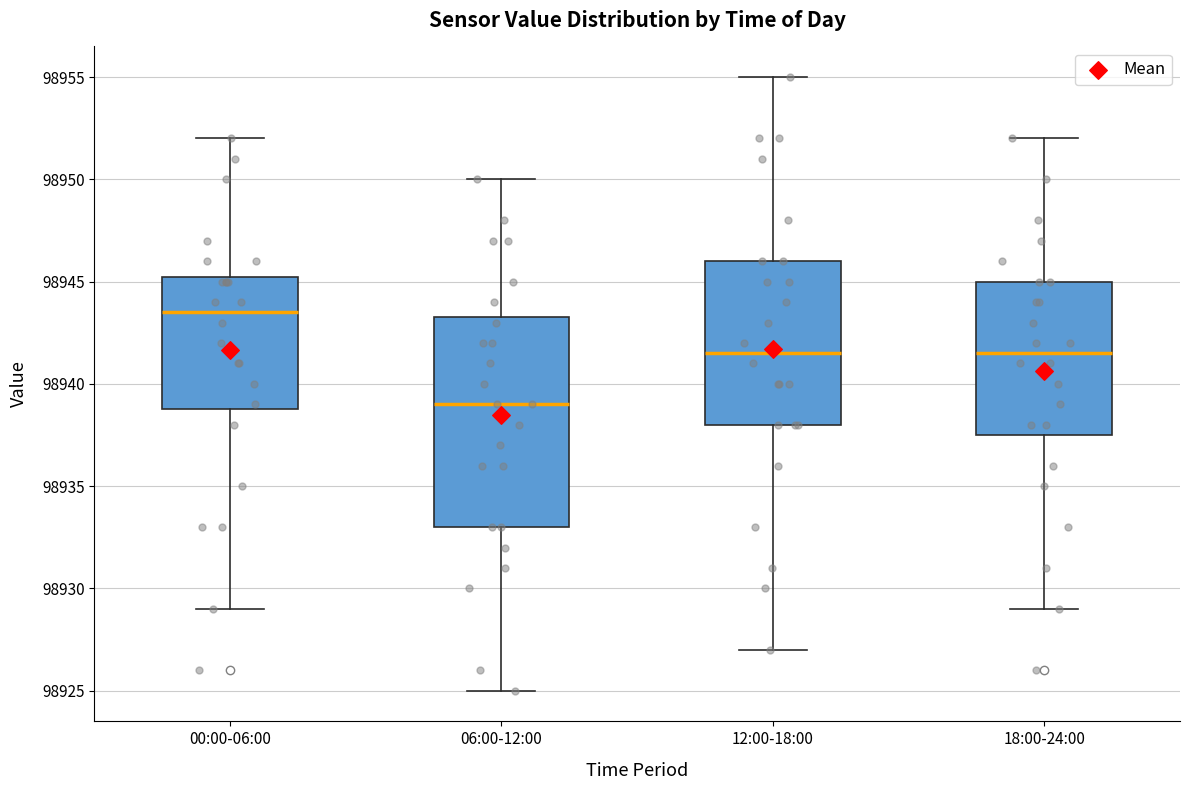

Reading left to right, read every box against the y-axis: the position of its median line, the range the box covers, and the ends of its whiskers. The values are not printed on the chart, so give them approximately, as read against the axis.

00:00-06:00: median 98943.5, box 98939.0 to 98945.5, whiskers 98929.0 to 98952.0
06:00-12:00: median 98939.0, box 98933.0 to 98943.5, whiskers 98925.0 to 98950.0
12:00-18:00: median 98941.5, box 98938.0 to 98946.0, whiskers 98927.0 to 98955.0
18:00-24:00: median 98941.5, box 98937.5 to 98945.0, whiskers 98929.0 to 98952.0